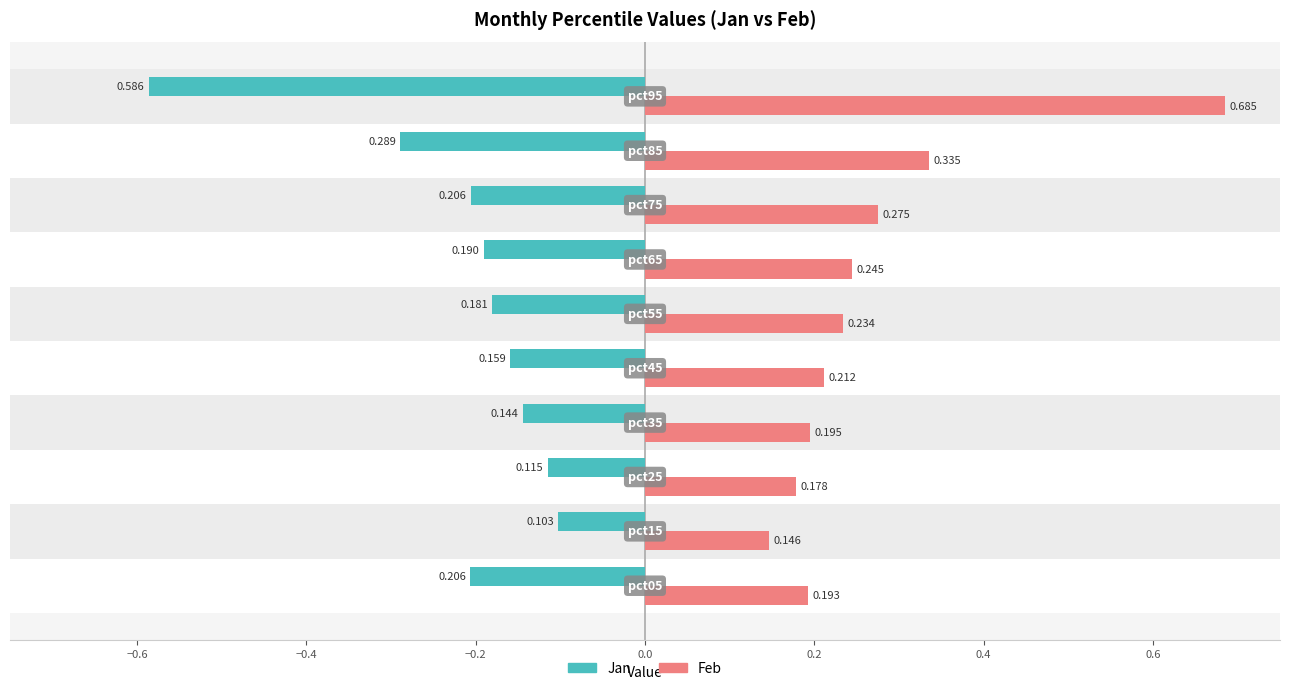

How many groups of bars are there?

10